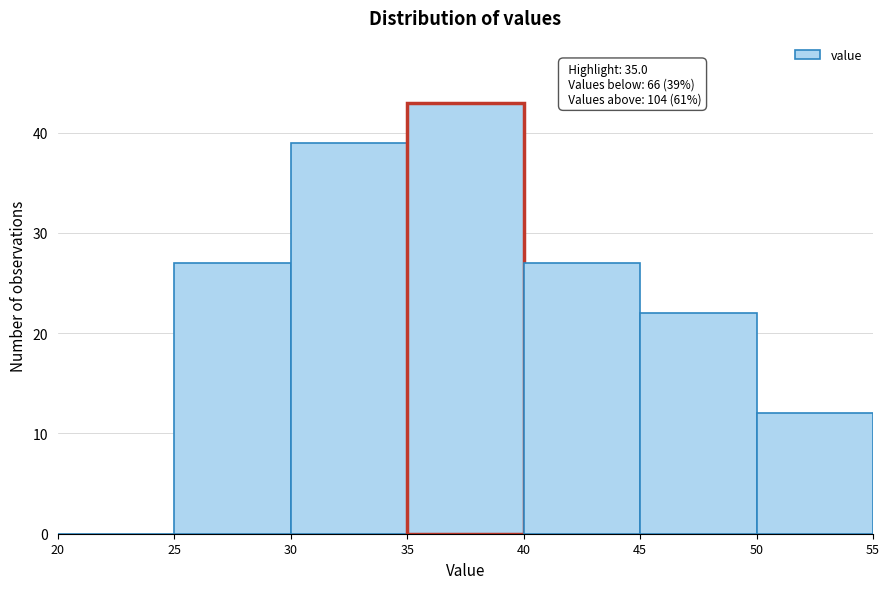

Over which range of the x-axis is the bar tallest?

35 to 40